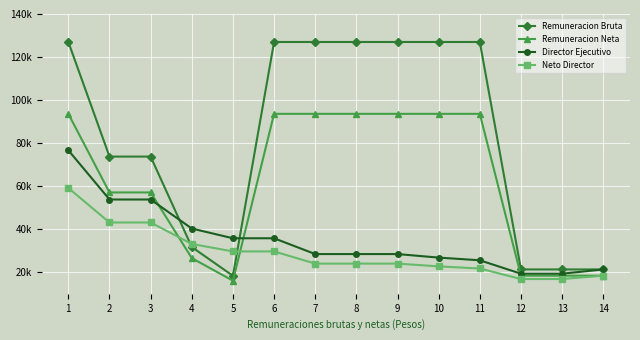

Does the chart have visible grid lines?

Yes